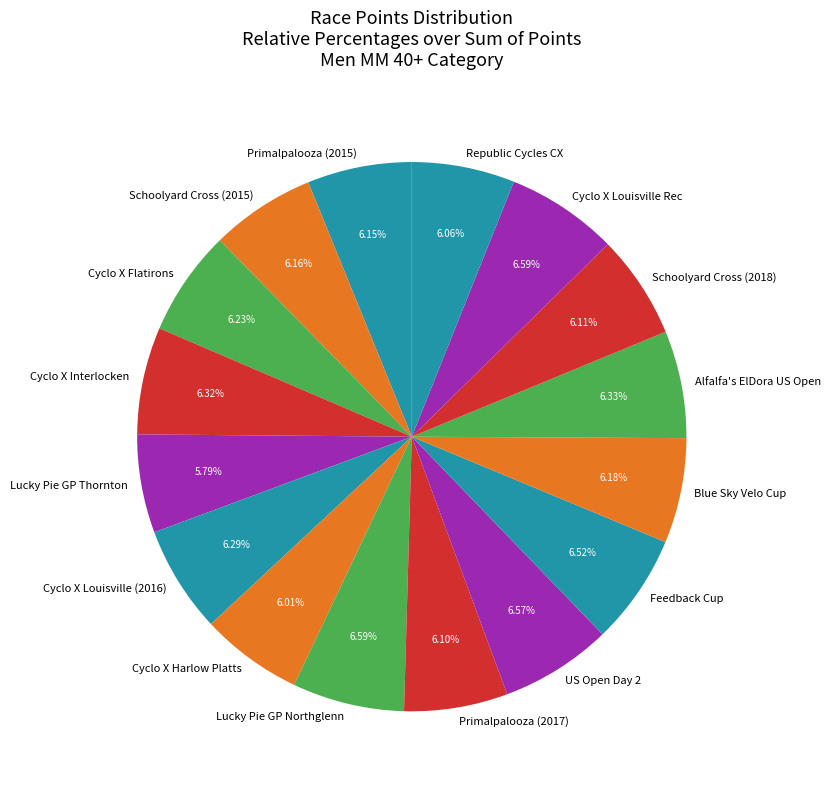

What is the ratio of the value at Blue Sky Velo Cup to the value at US Open Day 2?

0.9